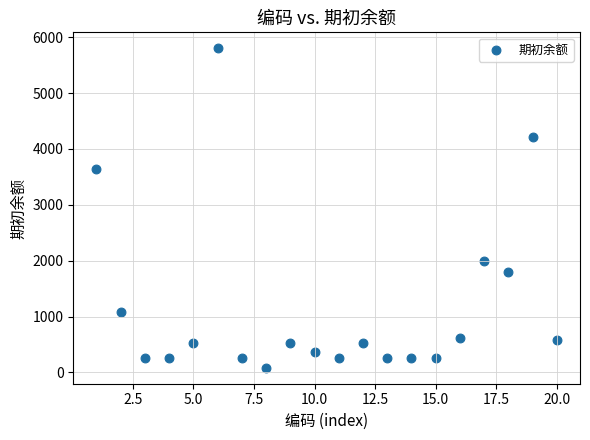

What Y value in the scatter plot is closest to 2941?

3644